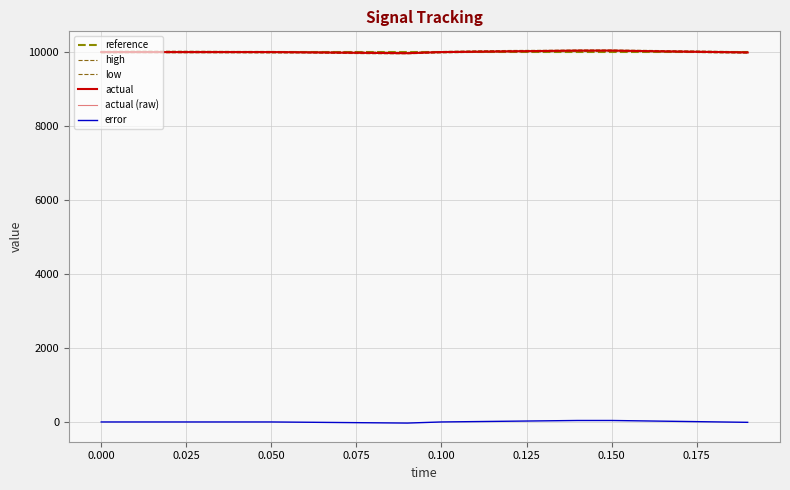

Does the chart display data point markers on the line(s)?

No